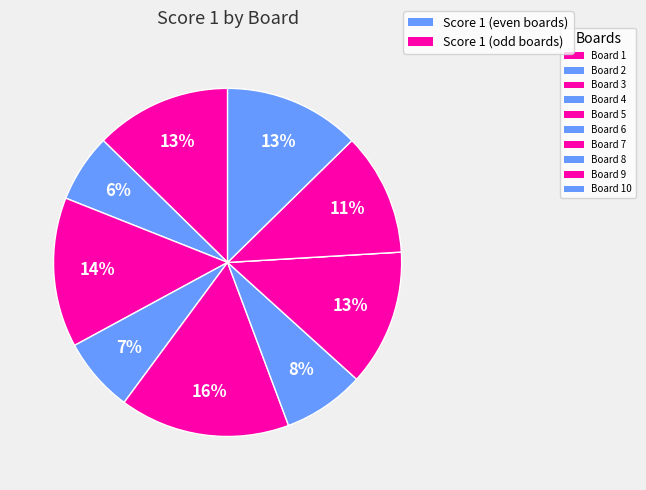

Is there a majority slice in this chart?

No